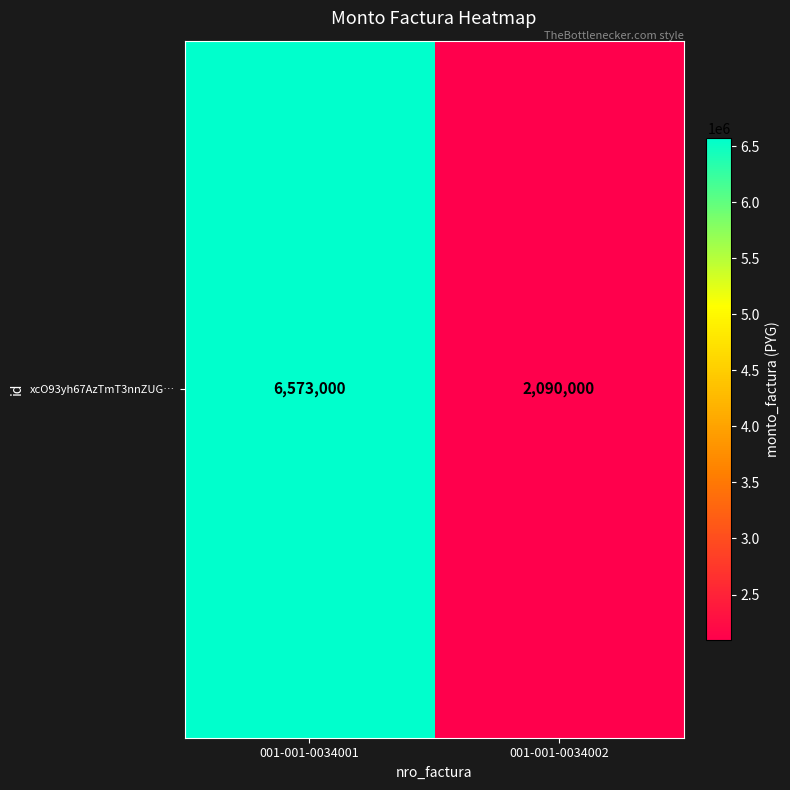

Count the values in the range 2090000 to 6573000.

2